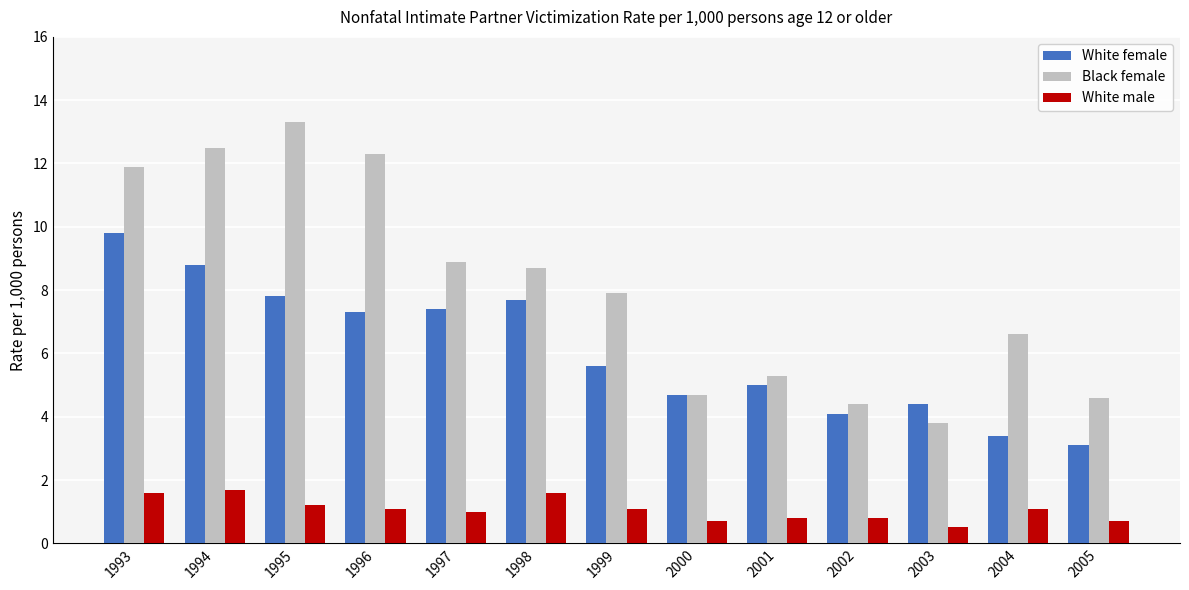

What is the value of the White male bar at the 3rd from the left?

1.2